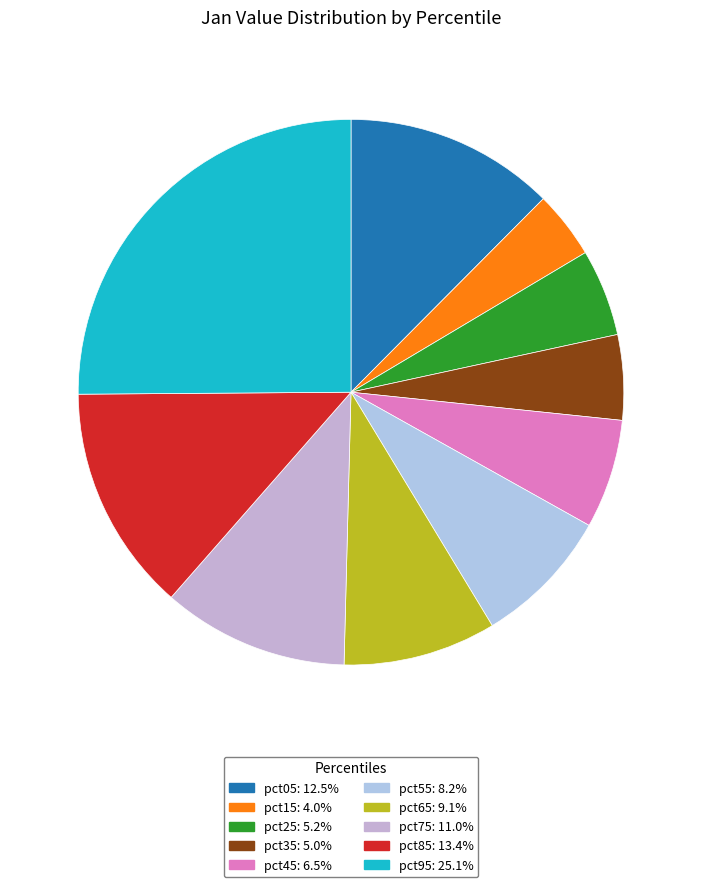

What is the total percentage of pct25 and pct55?

13.4%